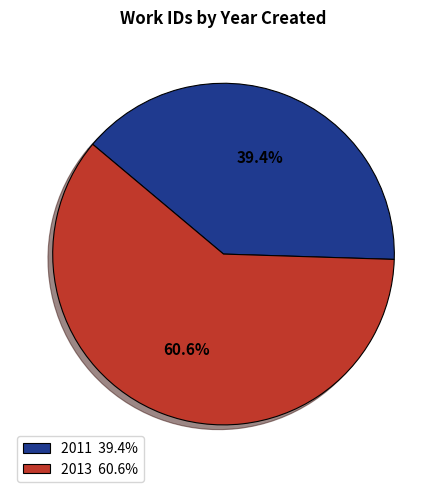

To the nearest percent, what is the difference between the largest and smallest slice percentages?

21%